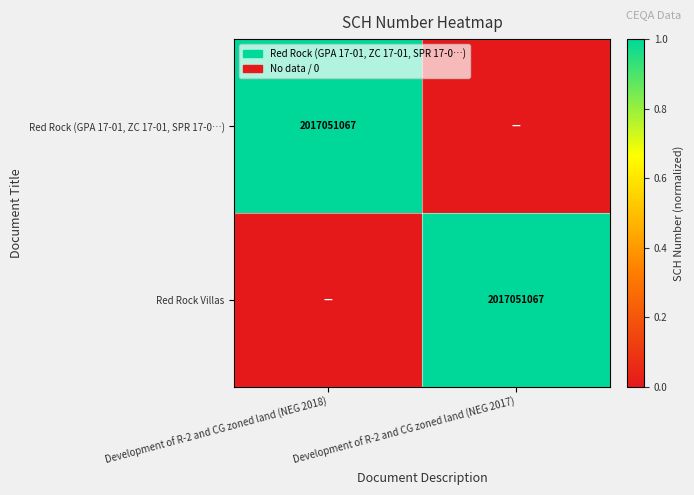

Is it true that Red Rock (GPA 17-01, ZC 17-01, SPR 17-0…) equals 411371865 at Development of R-2 and CG zoned land (NEG 2018)?

False